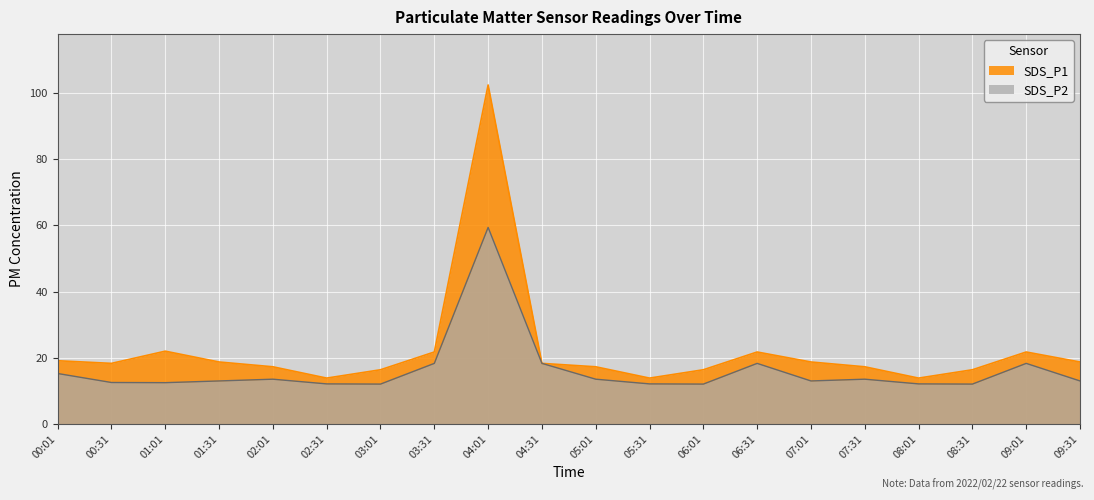

True or false: SDS_P2 has more than 0 interior local peaks.

True